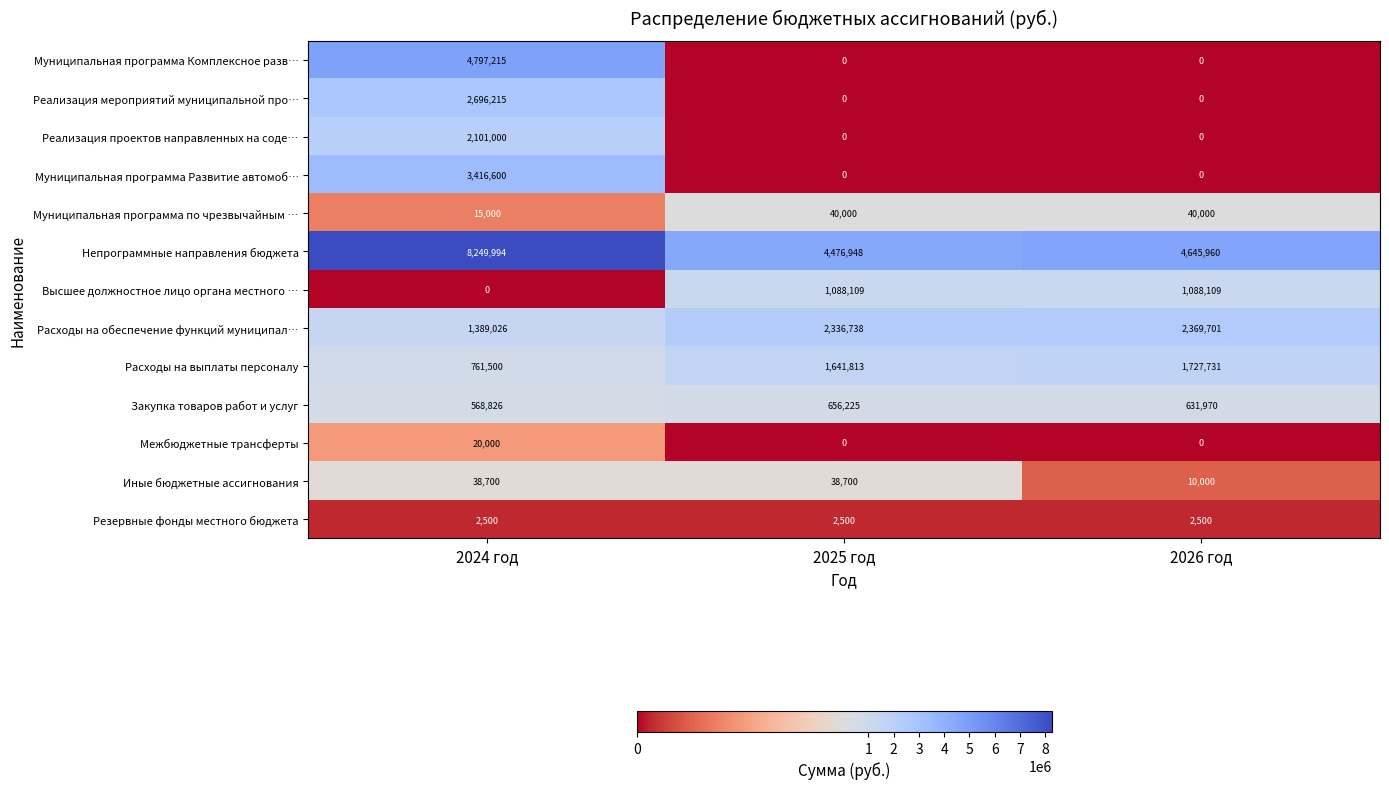

What is the sum of all Расходы на выплаты персоналу values?

4131044